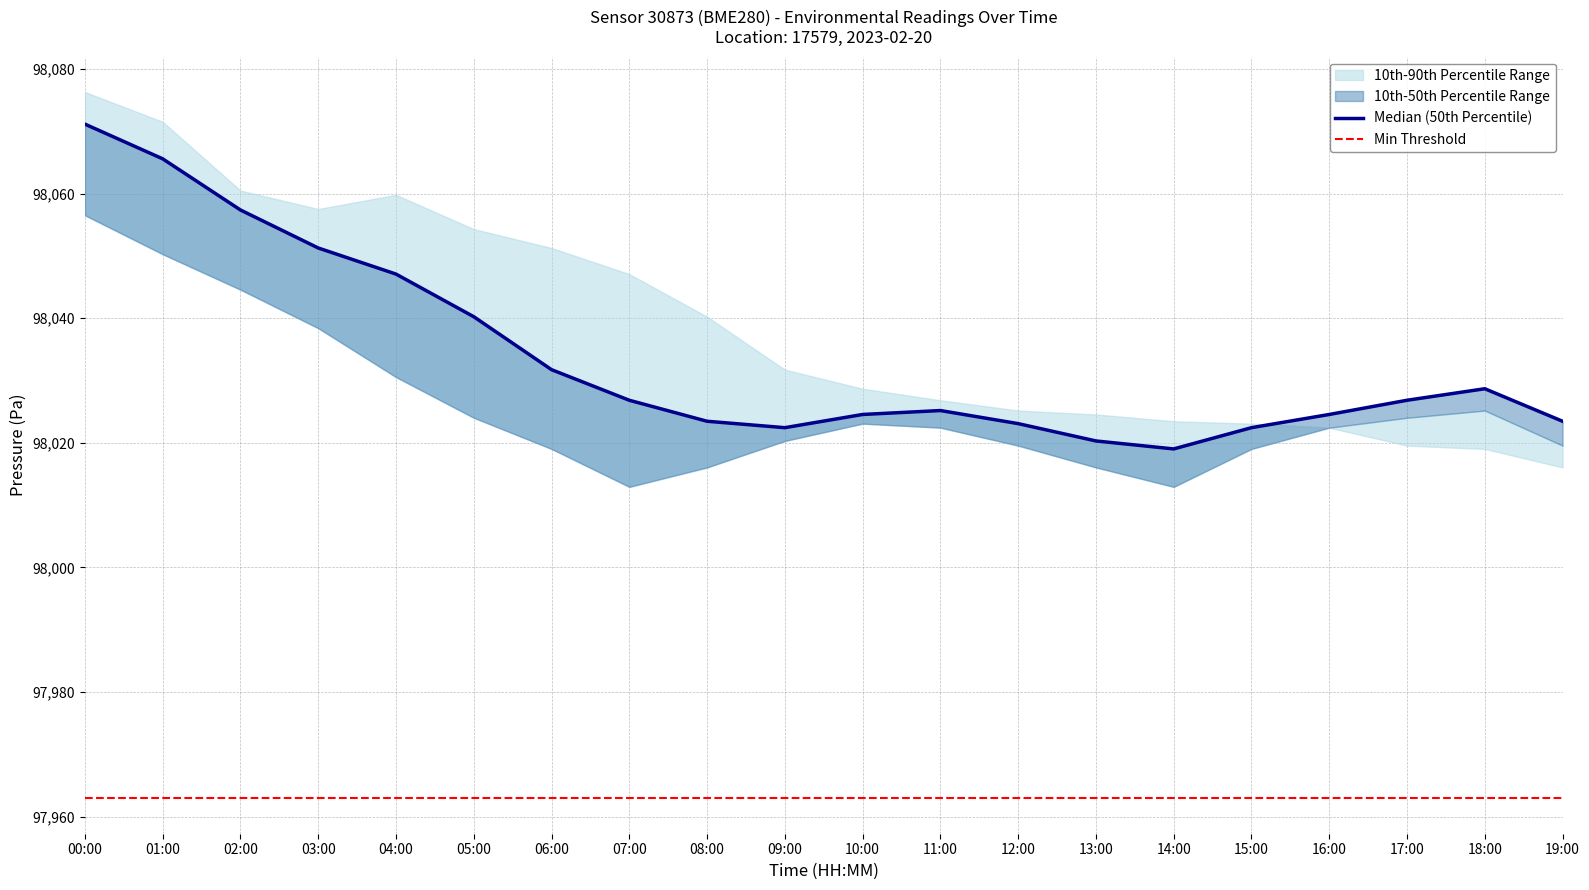

Which series has the largest total across all categories?

Median (50th Percentile)